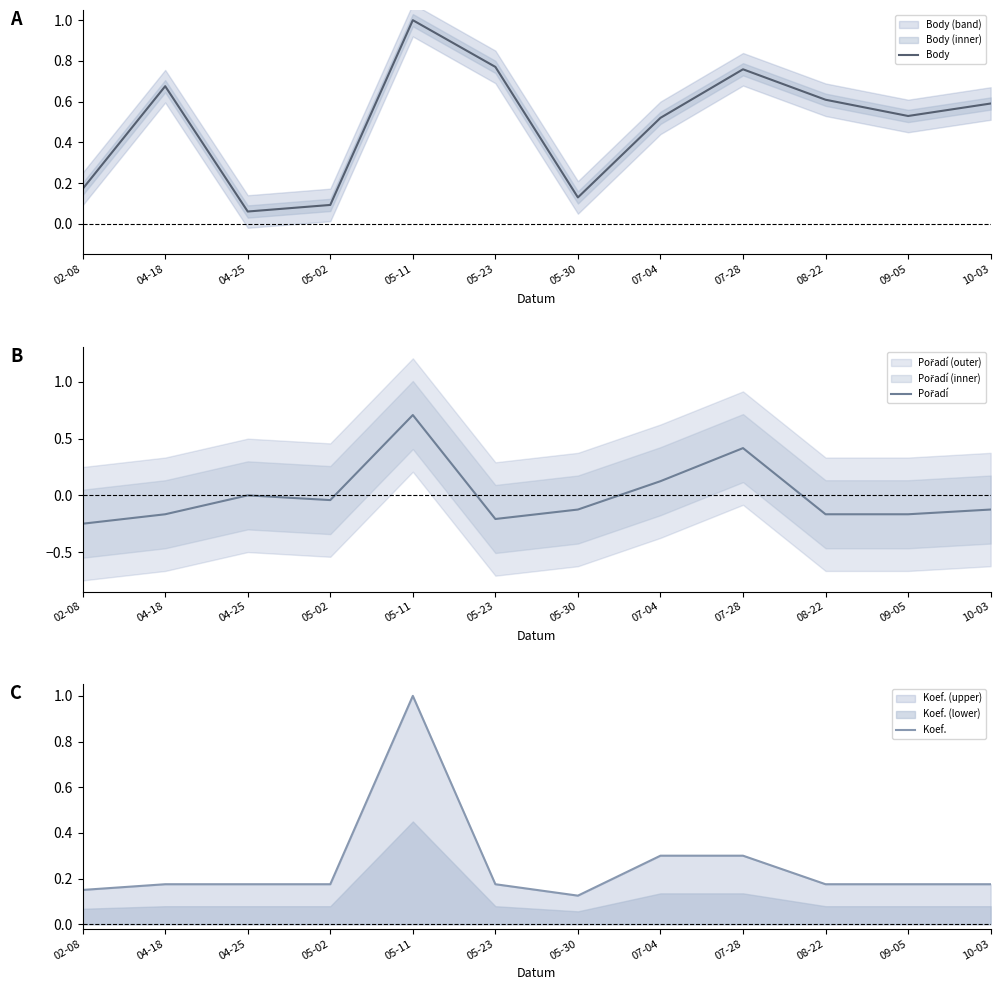

Reading right to left, extract all data points from this chart.

Body: 10-03=0.6	09-05=0.5	08-22=0.6	07-28=0.8	07-04=0.5	05-30=0.1	05-23=0.8	05-11=1.0	05-02=0.1	04-25=0.1	04-18=0.7	02-08=0.2
Pořadí: 10-03=-0.1	09-05=-0.2	08-22=-0.2	07-28=0.4	07-04=0.1	05-30=-0.1	05-23=-0.2	05-11=0.7	05-02=-0.0	04-25=0.0	04-18=-0.2	02-08=-0.2
Koef.: 10-03=0.2	09-05=0.2	08-22=0.2	07-28=0.3	07-04=0.3	05-30=0.1	05-23=0.2	05-11=1.0	05-02=0.2	04-25=0.2	04-18=0.2	02-08=0.1